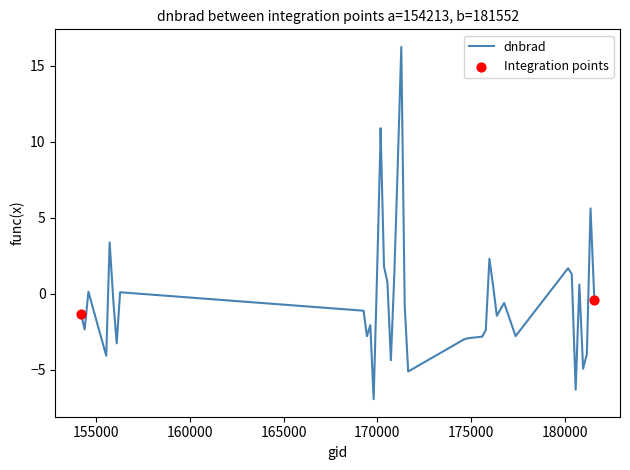

What is the difference between the maximum and minimum values?

23.1